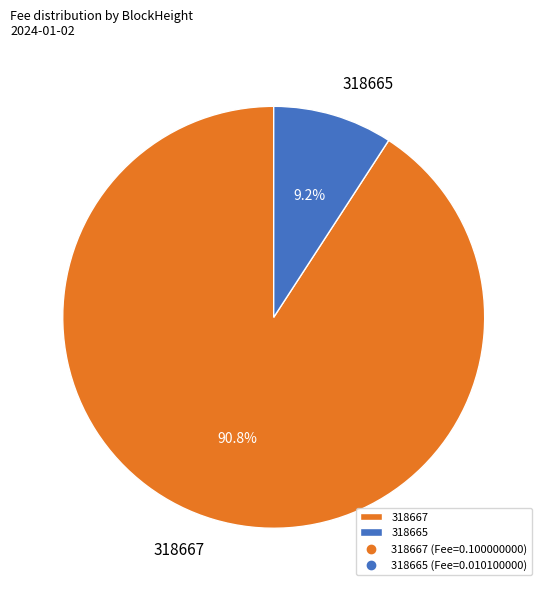

Combined, do 318667 and 318665 account for over 50%?

Yes